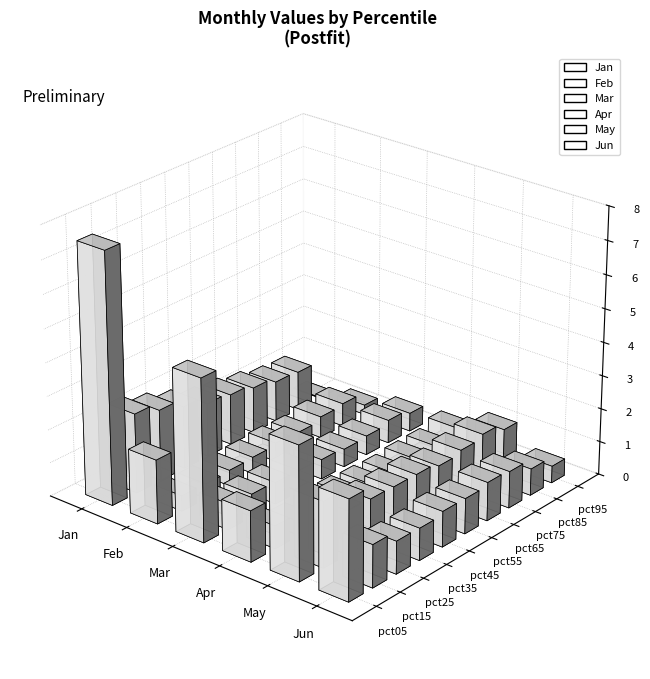

Reading right to left, what are all the values shown in this chart?

Jan: 0.0	1.2	1.2	1.4	1.5	1.6	1.9	2.1	2.4	7.5
Feb: 0.3	0.7	0.6	0.5	0.6	0.5	0.5	0.4	0.5	1.9
Mar: 0.6	0.7	0.6	0.5	0.6	0.6	0.6	0.7	0.8	4.8
Apr: 0.6	0.4	0.4	0.4	0.4	0.5	0.5	0.4	0.7	1.5
May: 1.1	1.3	1.2	1.1	1.2	1.2	1.3	1.3	2.0	4.0
Jun: 0.5	0.8	1.1	1.2	1.1	1.1	1.0	1.0	1.3	3.0